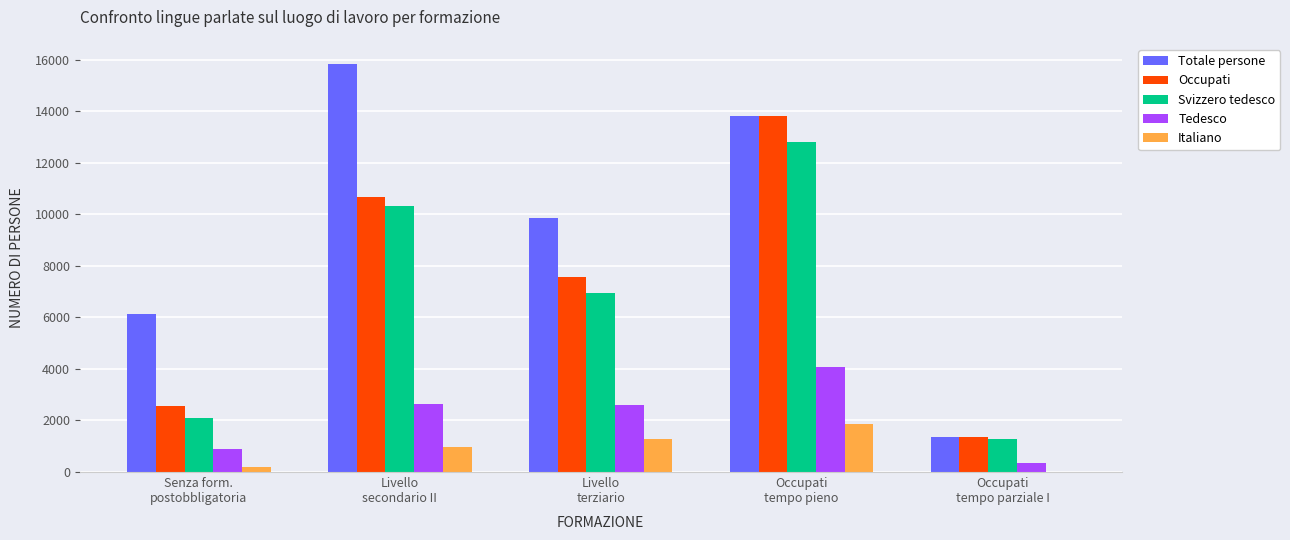

What is the total value across all series at Occupati
tempo parziale I?

4361.0